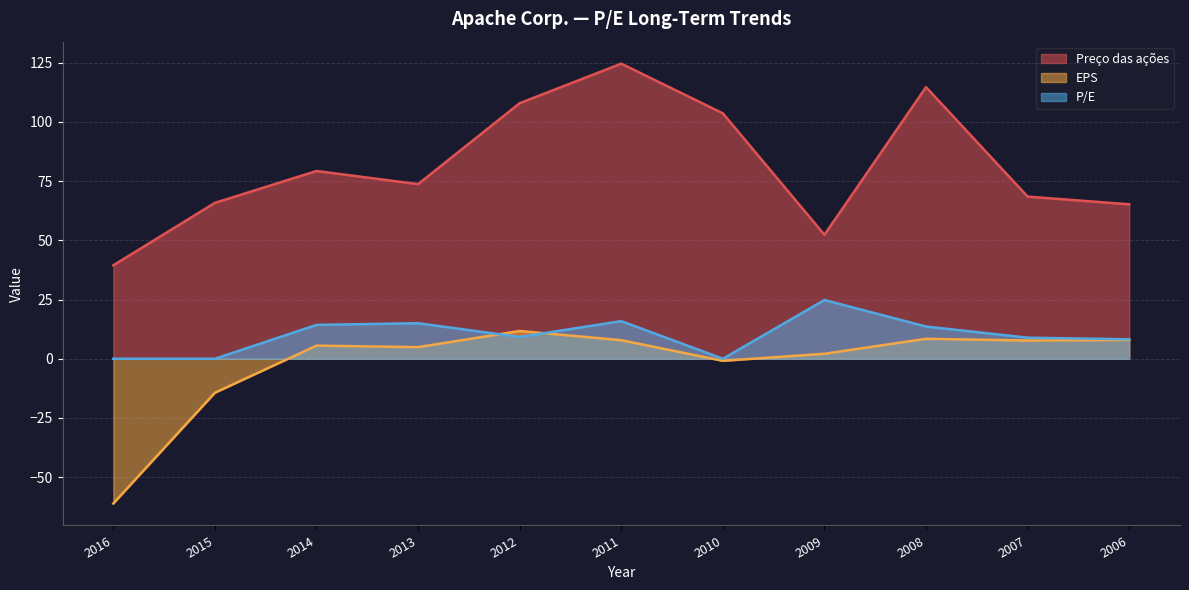

Which has a higher value, 2012 or 2011?

2011